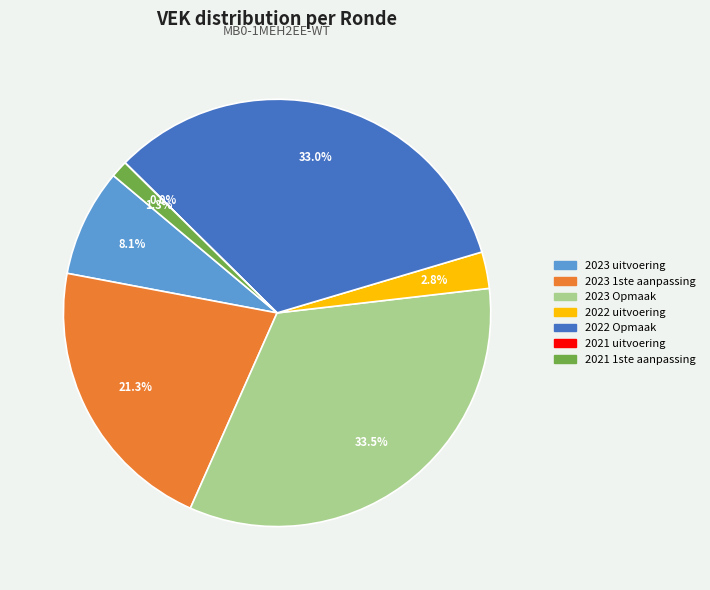

What is the ratio of the value at 2023 1ste aanpassing to the value at 2023 Opmaak?

0.6